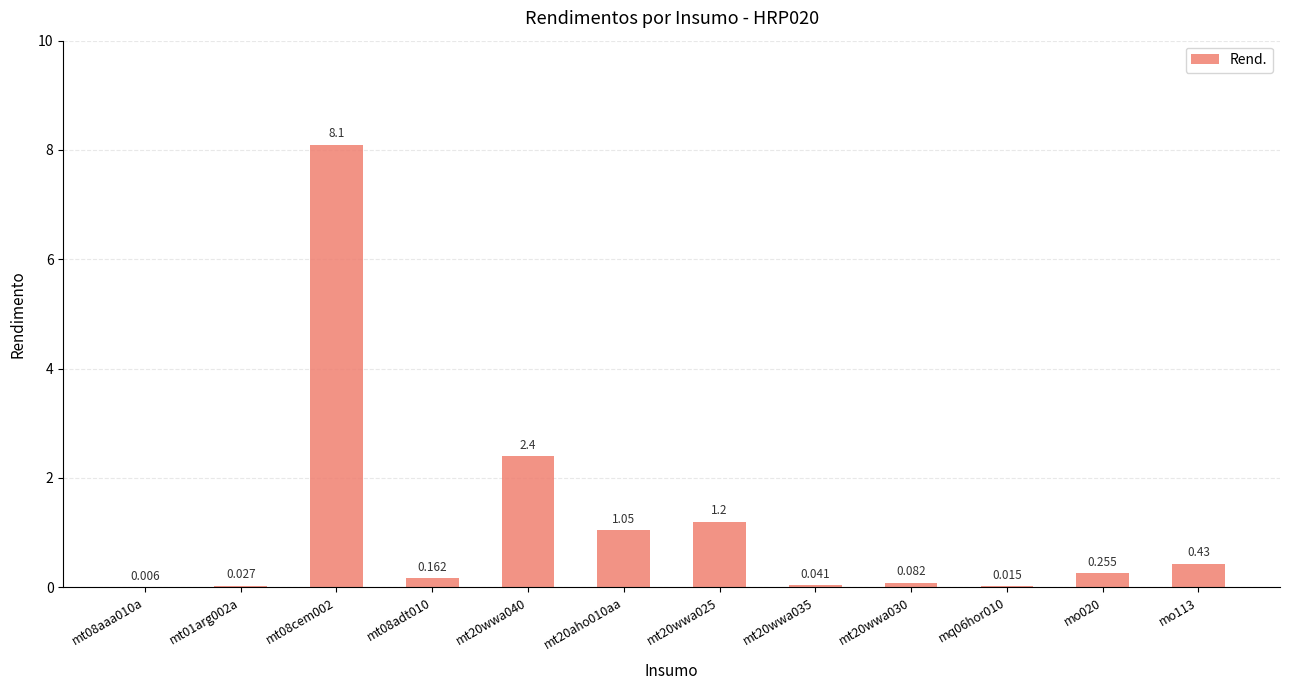

Reading left to right, what are all the values shown in this chart?

mt08aaa010a=0.0	mt01arg002a=0.0	mt08cem002=8.1	mt08adt010=0.2	mt20wwa040=2.4	mt20aho010aa=1.1	mt20wwa025=1.2	mt20wwa035=0.0	mt20wwa030=0.1	mq06hor010=0.0	mo020=0.3	mo113=0.4